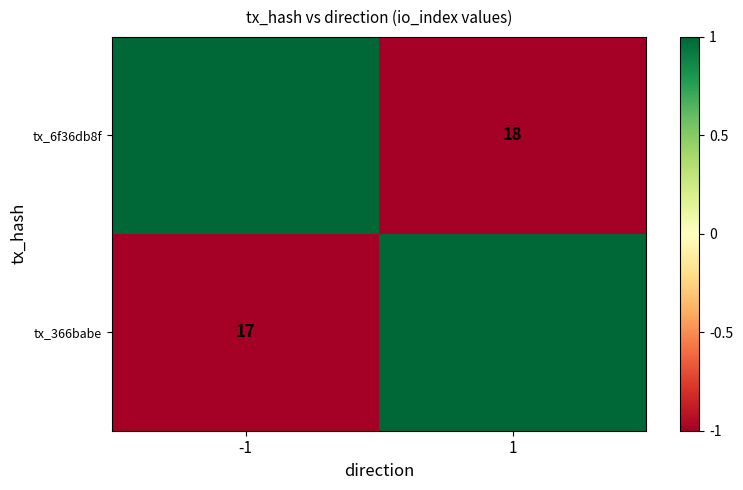

True or false: tx_6f36db8f has a value of 18 at 1.

True